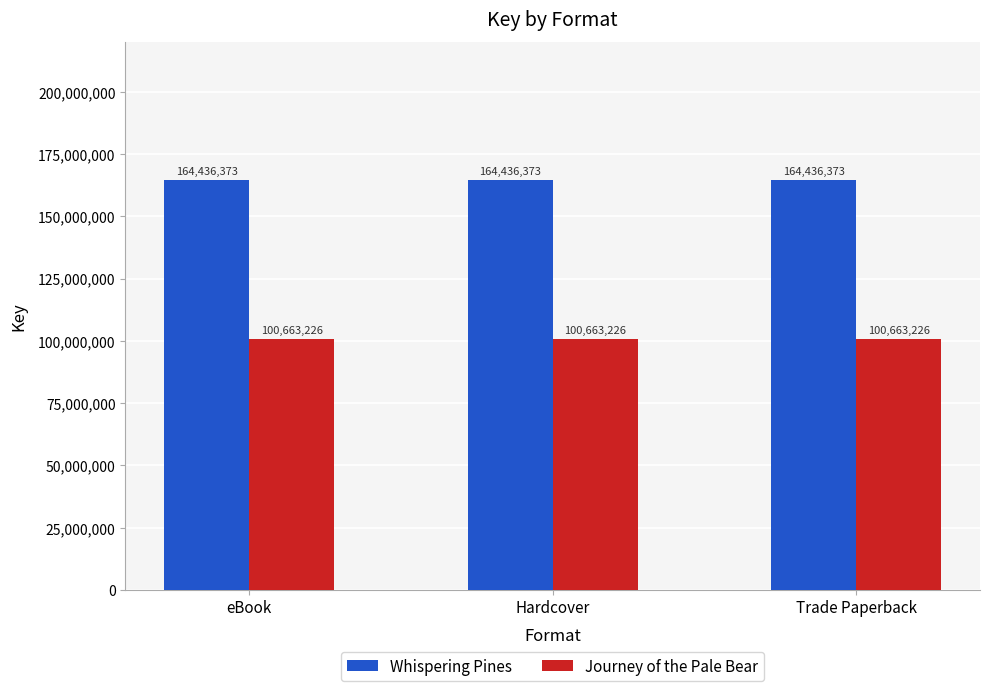

What is the average value of the Whispering Pines series?

164436373